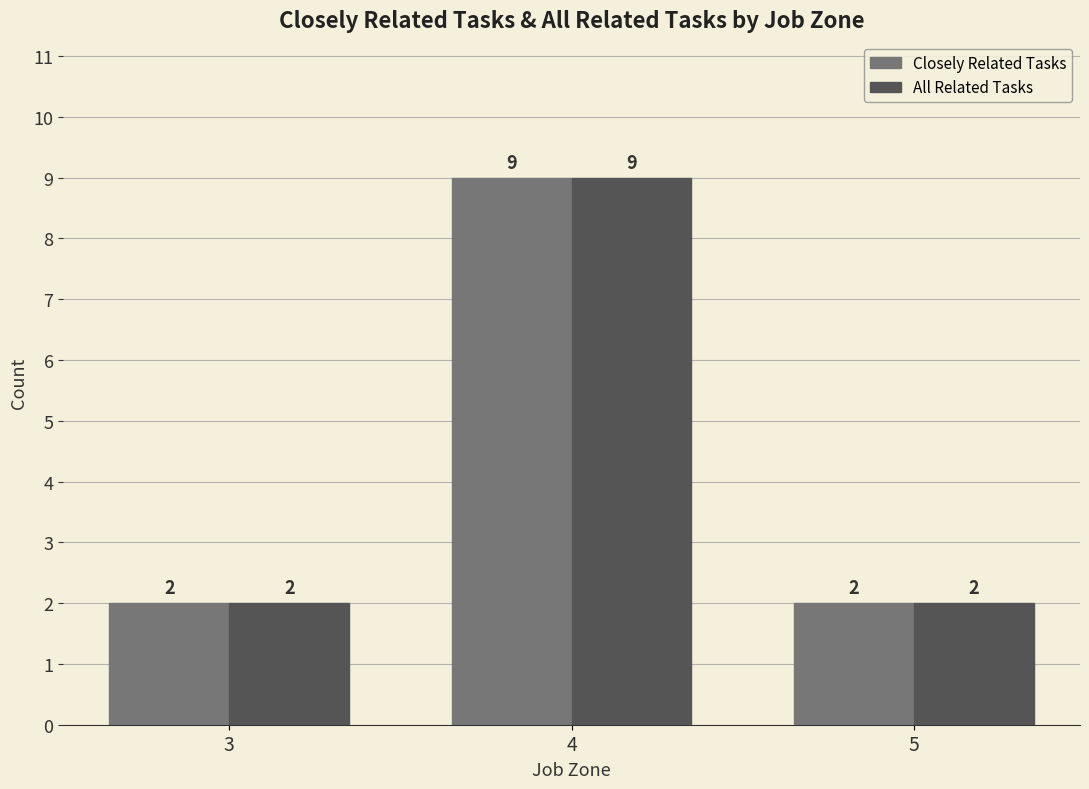

At which category is the sum across all series the highest?

4